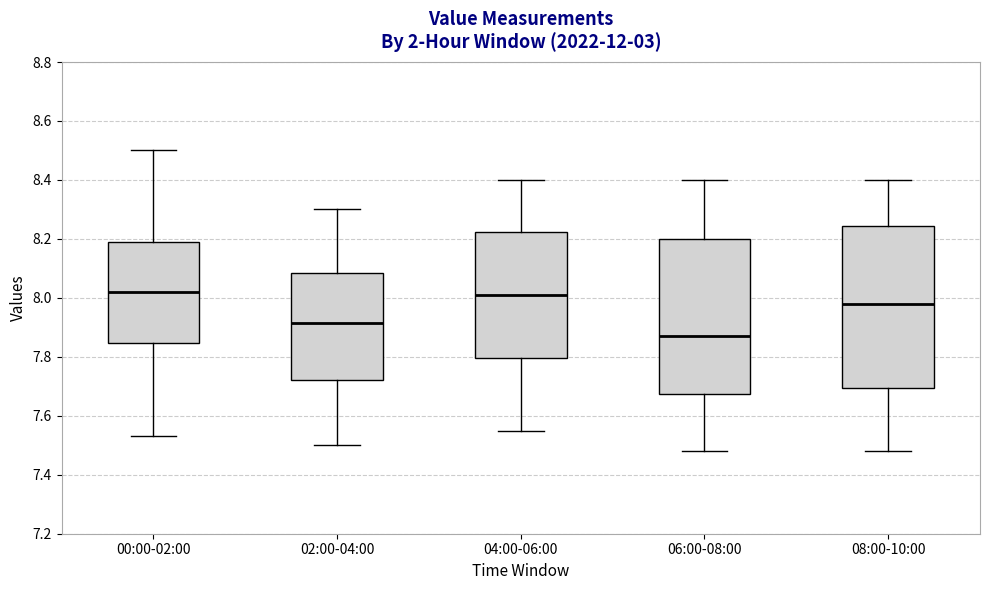

Which box's median line is the lowest?

06:00-08:00